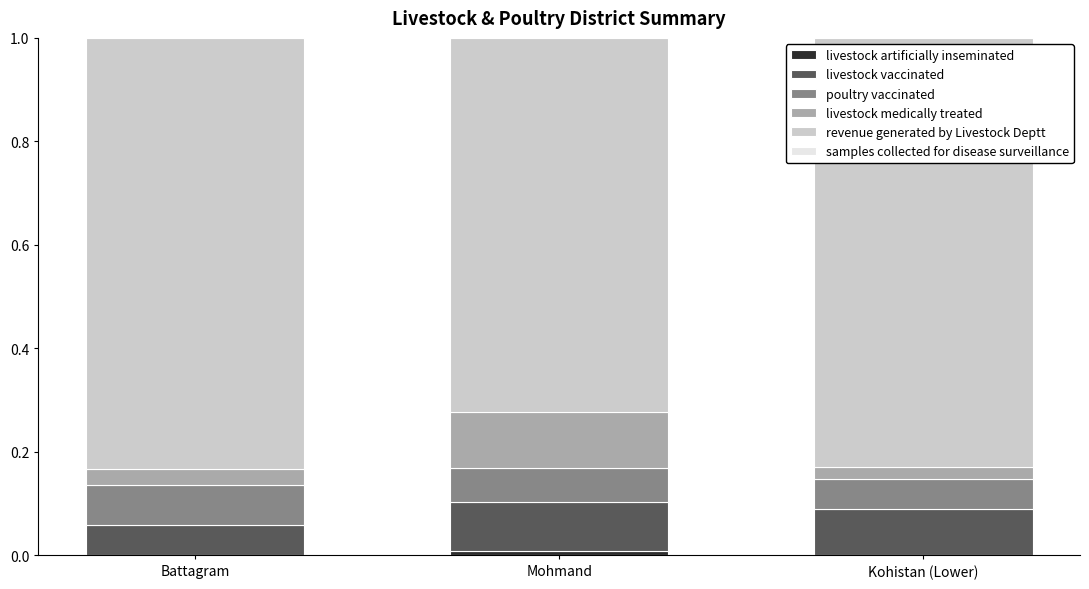

What is the total value across all series at Kohistan (Lower)?

1.0